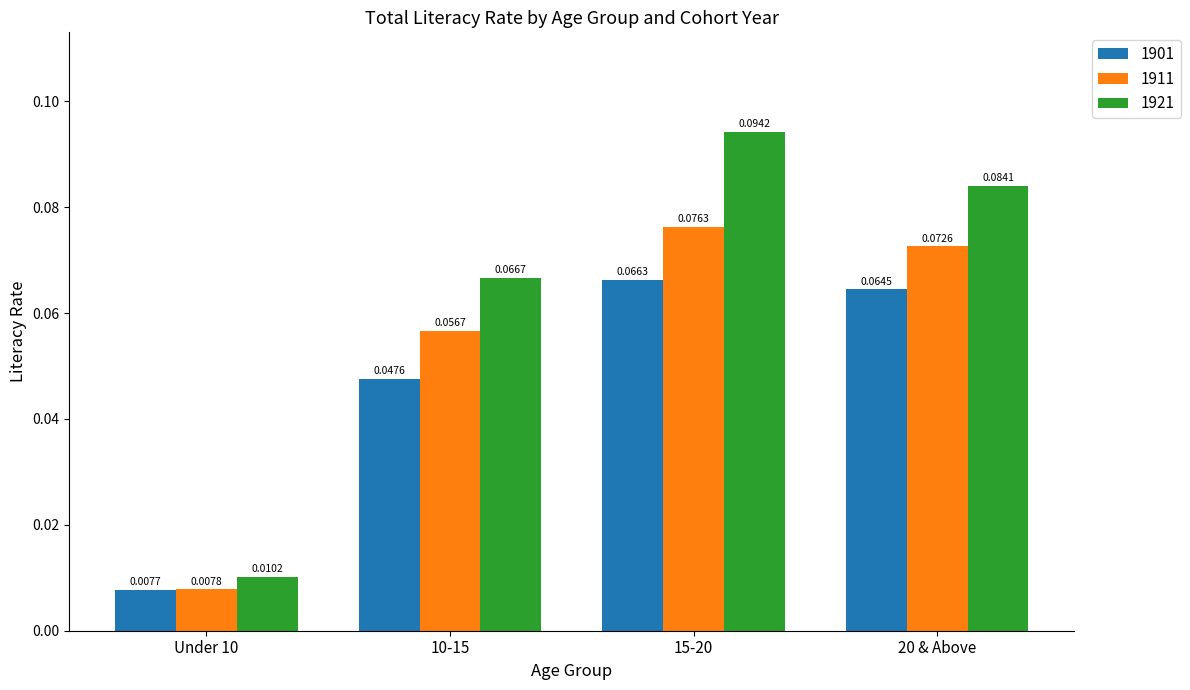

Where is 1901 nearest to the value 0?

Under 10